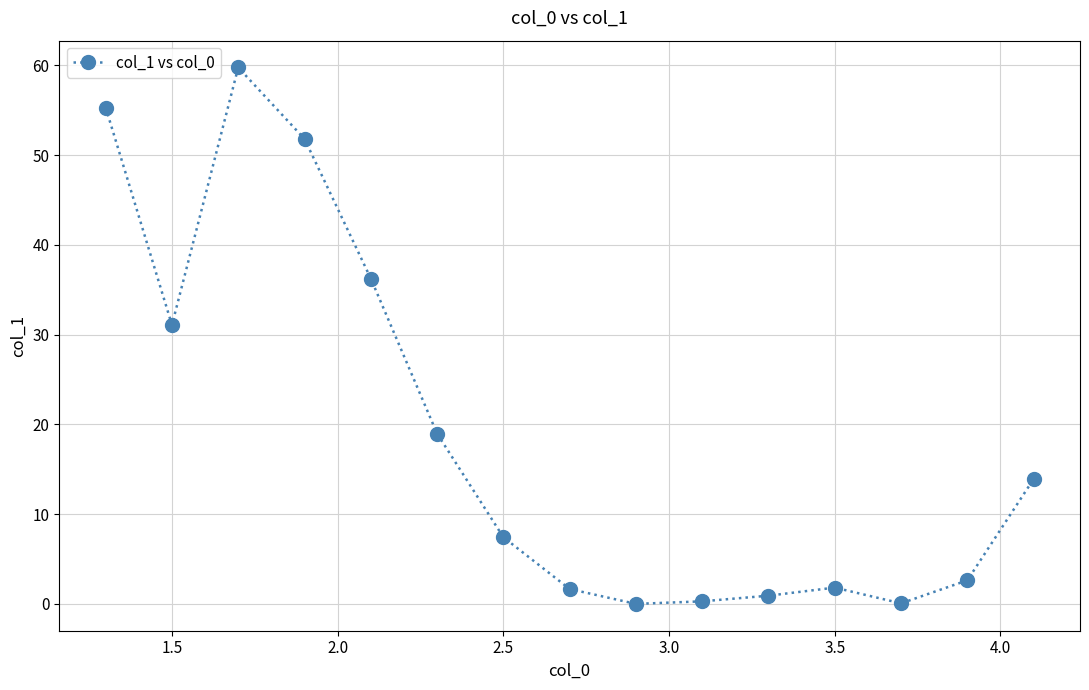

What is the difference between the second highest and second lowest values?

55.2